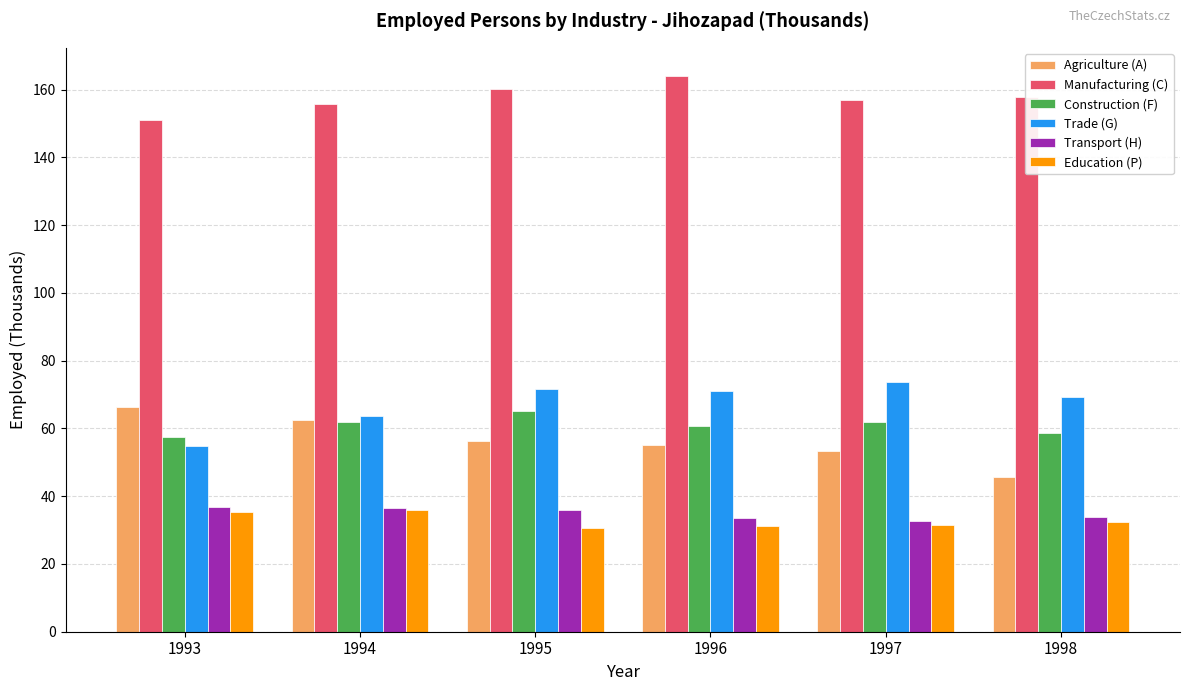

What is the total value across all series at 1997?

409.8